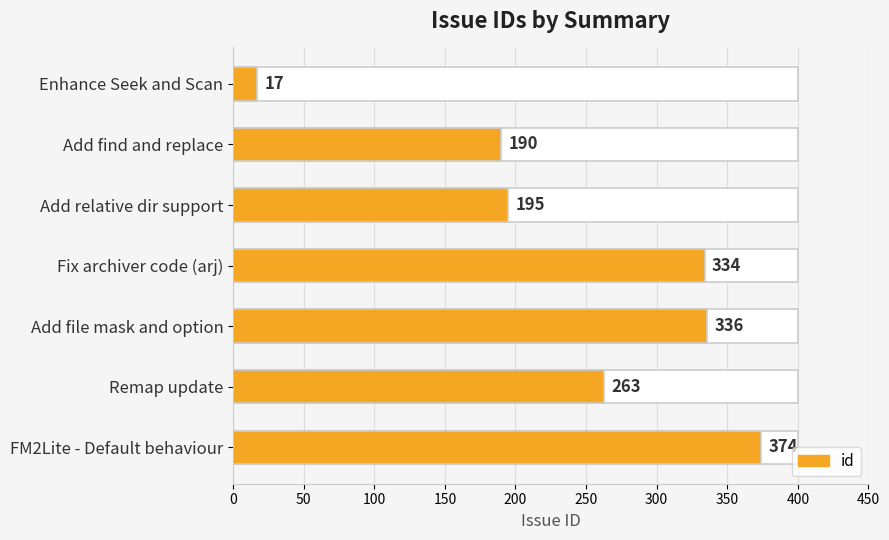

What is the difference between the maximum and second lowest values?

184